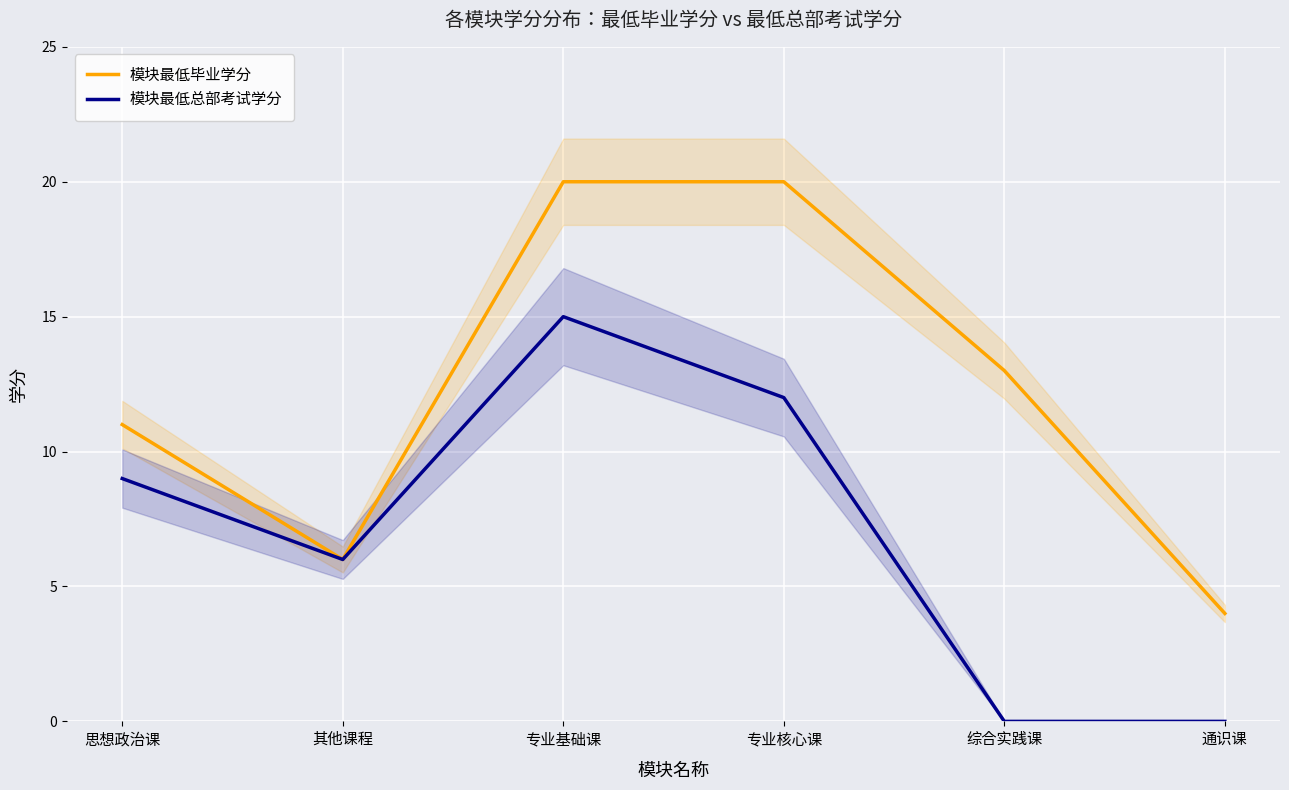

Rank the series by their average value, from highest to lowest.

模块最低毕业学分, 模块最低总部考试学分